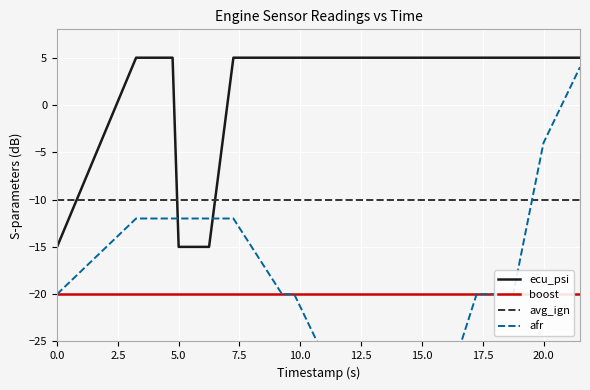

Is it true that ecu_psi equals -15 at 5.0?

True